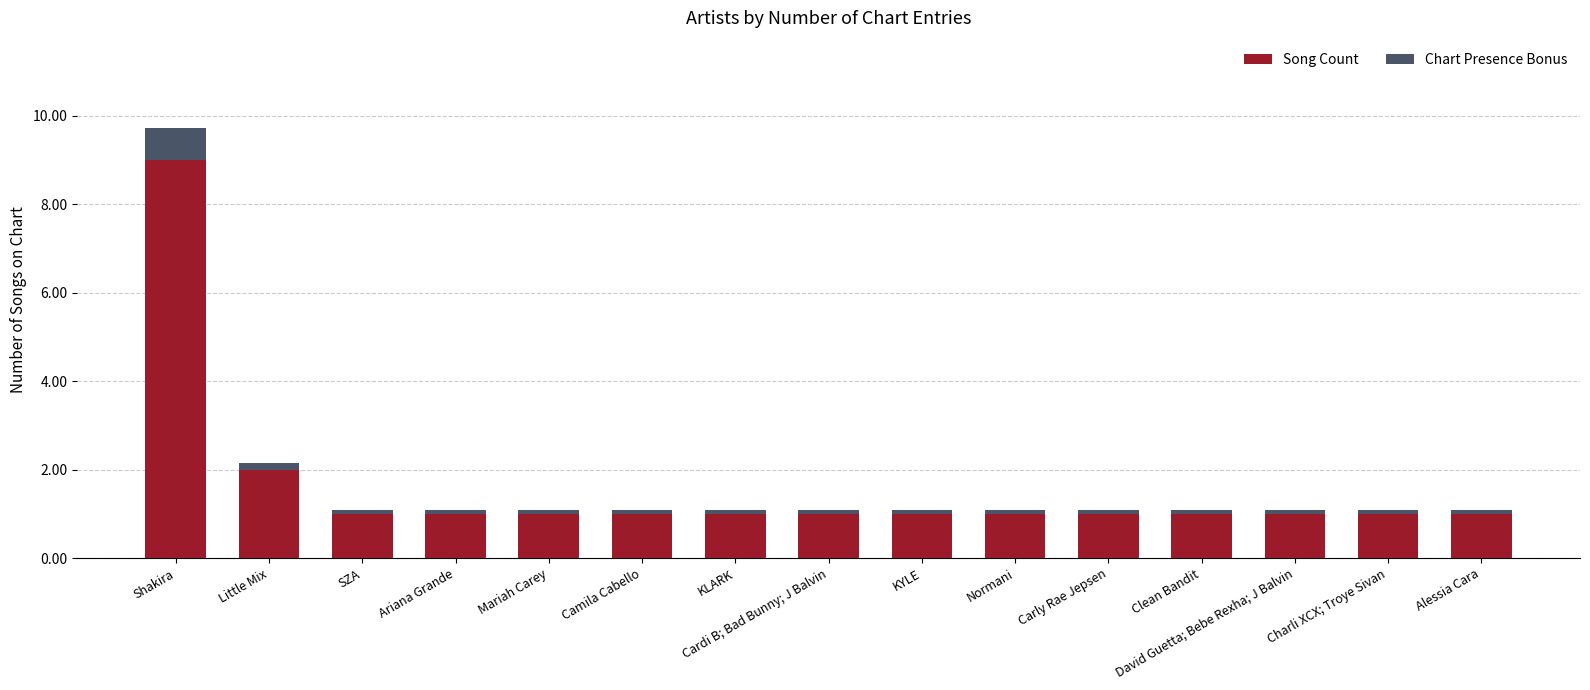

How many bars are there in total?

15